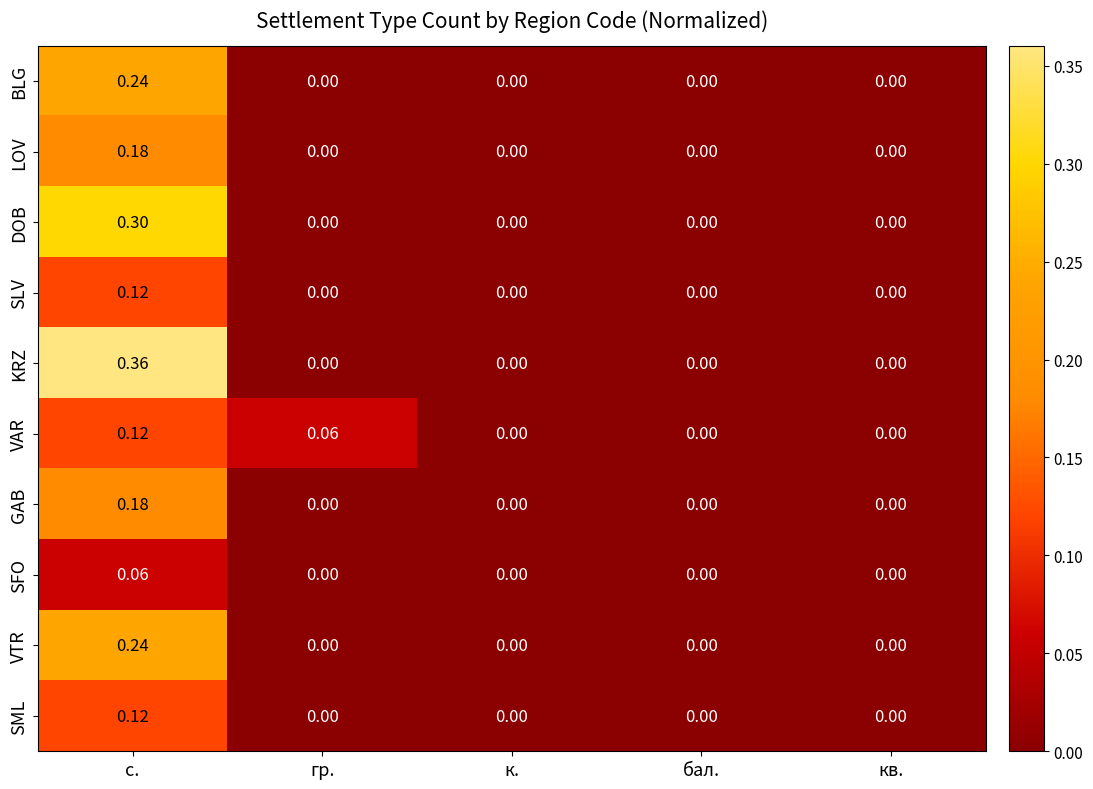

How many categories are shown in the chart?

5